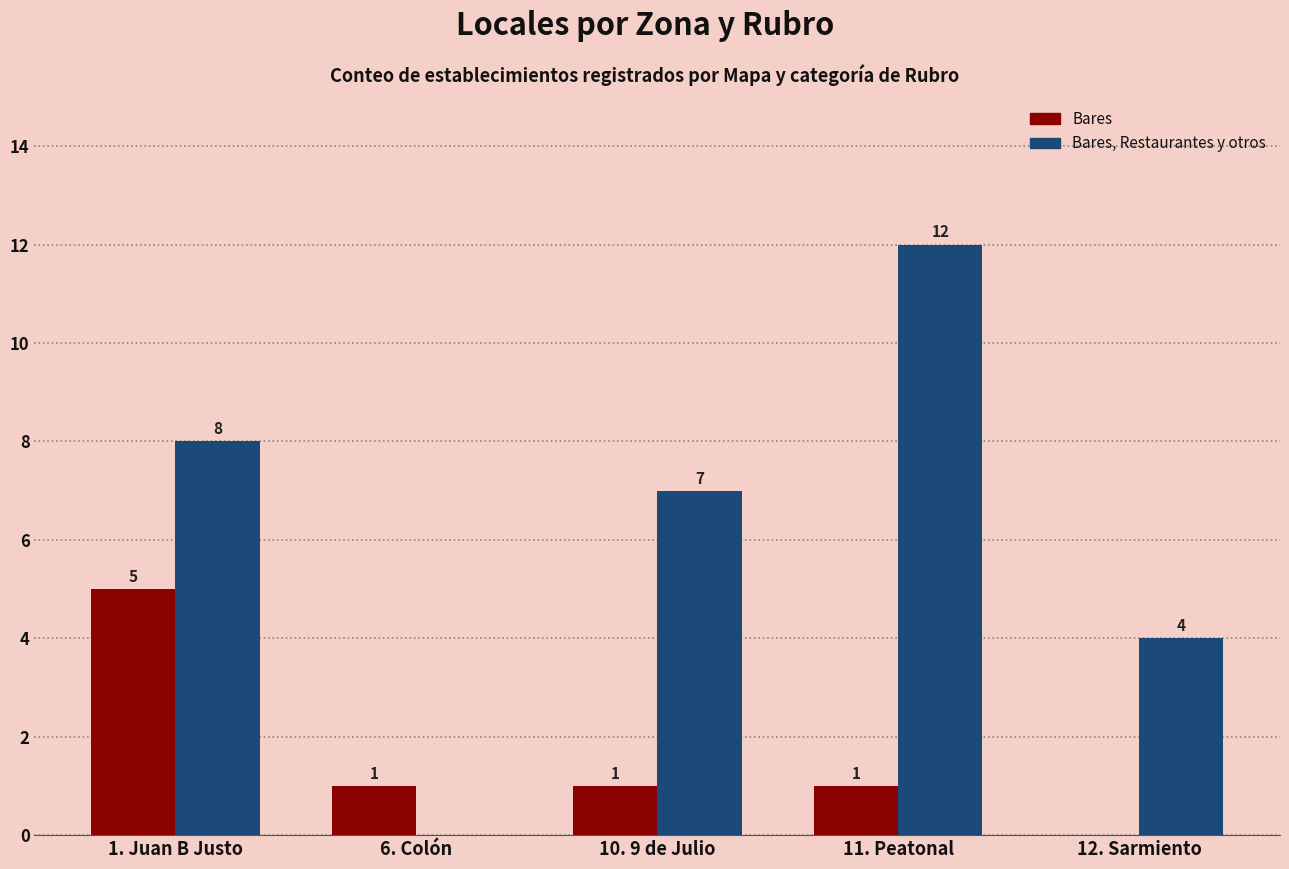

Are the bars grouped side by side (vs. stacked)?

Yes